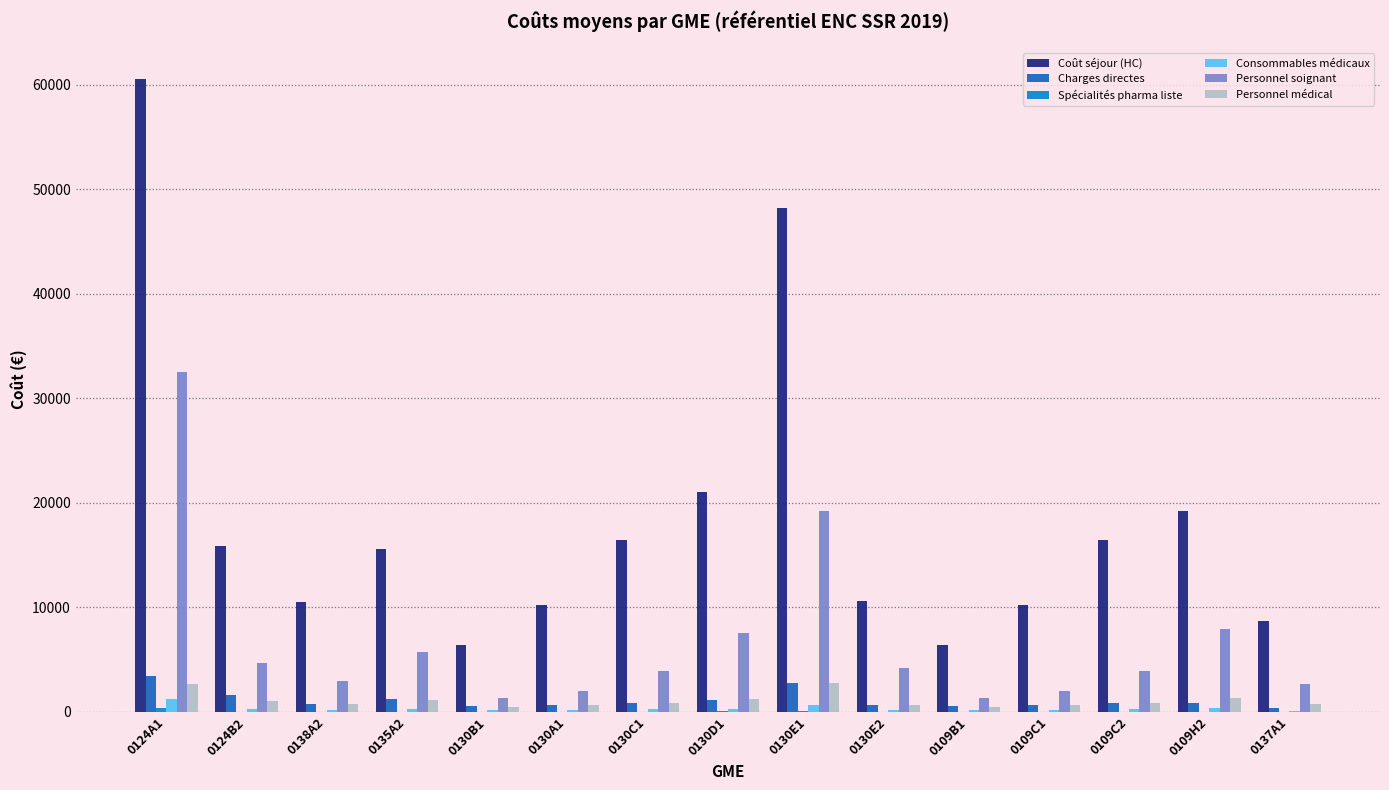

What is the greatest value displayed?

60589.0